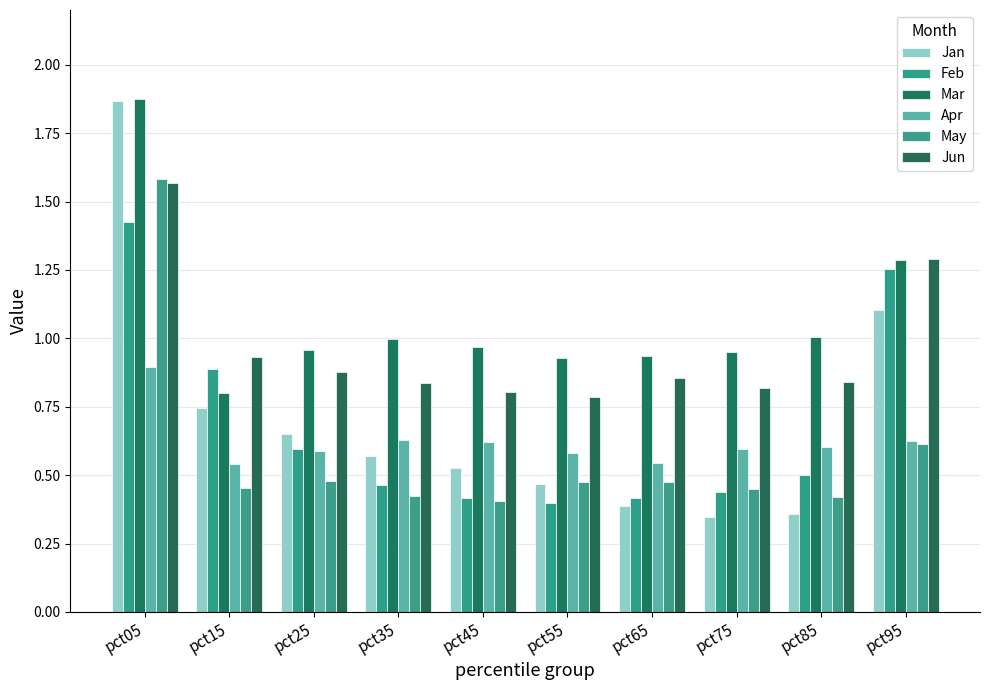

What is the lowest value of the Apr series?

0.5